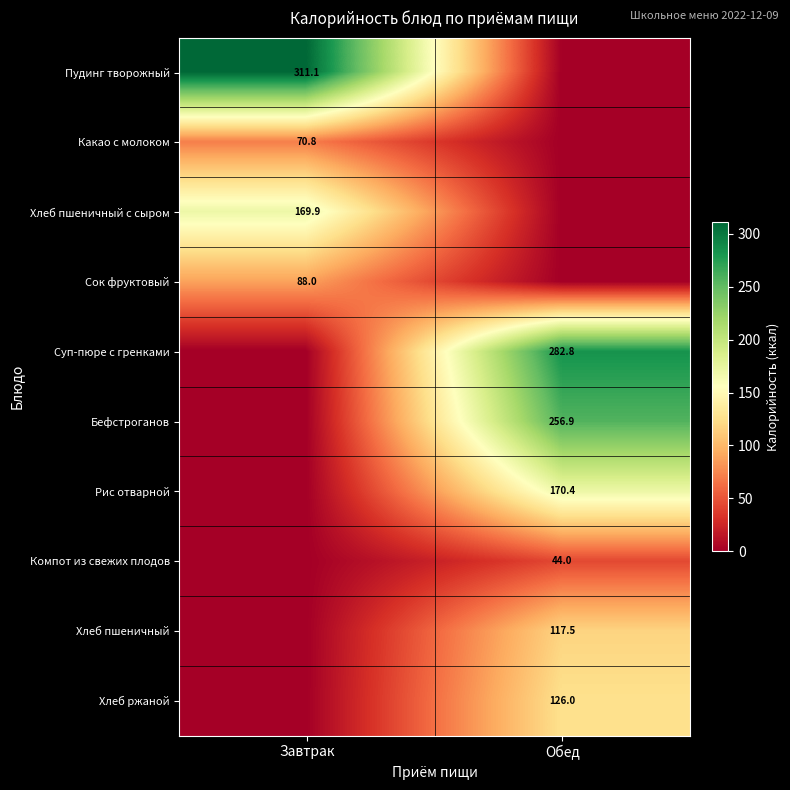

True or false: Суп-пюре с гренками has a value of 282.8 at Обед.

True